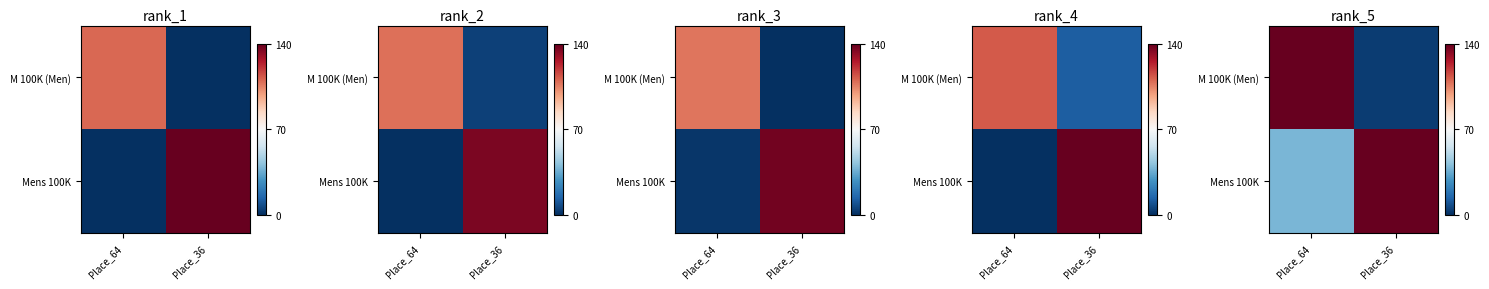

How many distinct data groups are displayed?

2